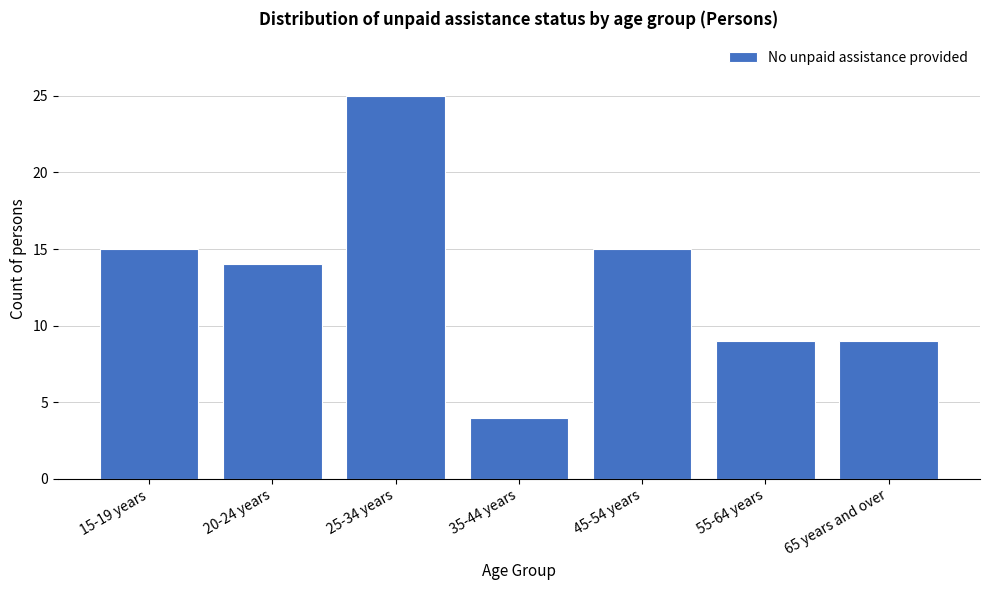

Reading right to left, what are all the values shown in this chart?

9	9	15	4	25	14	15